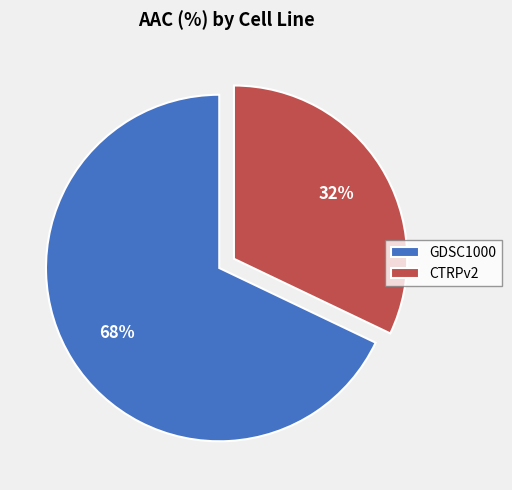

How many slices are in this pie chart?

2